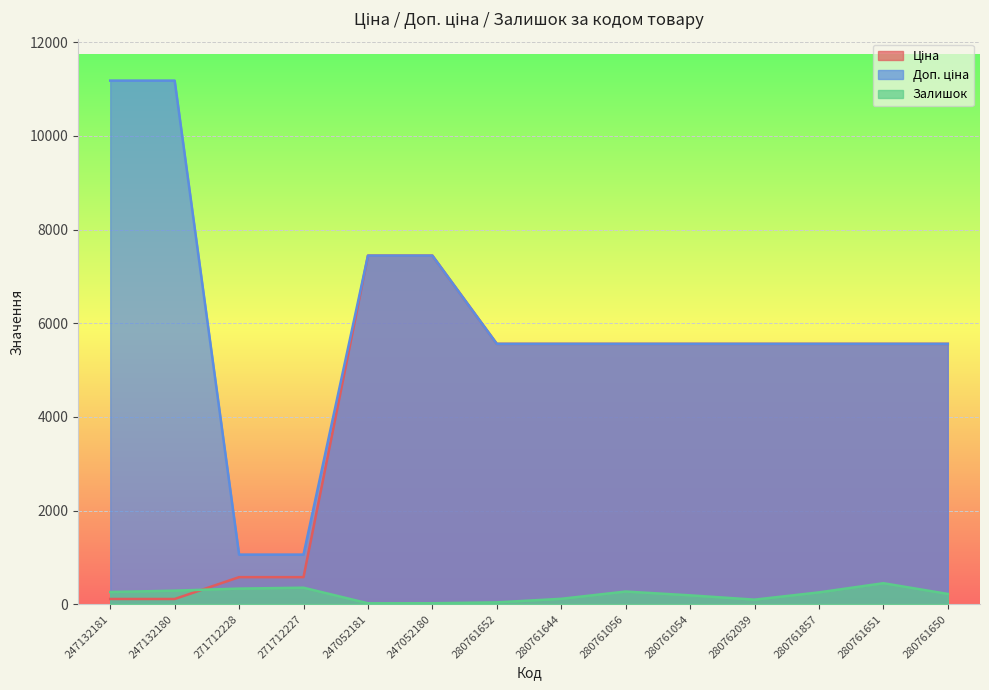

Where is the first local maximum for Залишок?

271712227